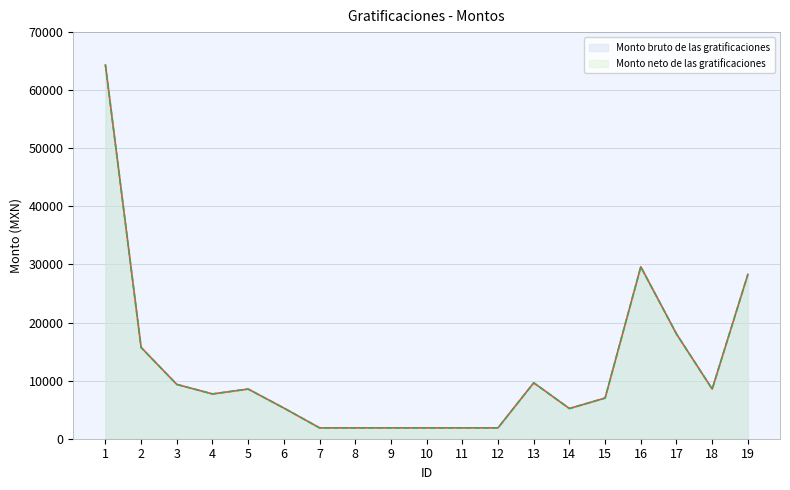

Which has a higher value, 12 or 6?

6